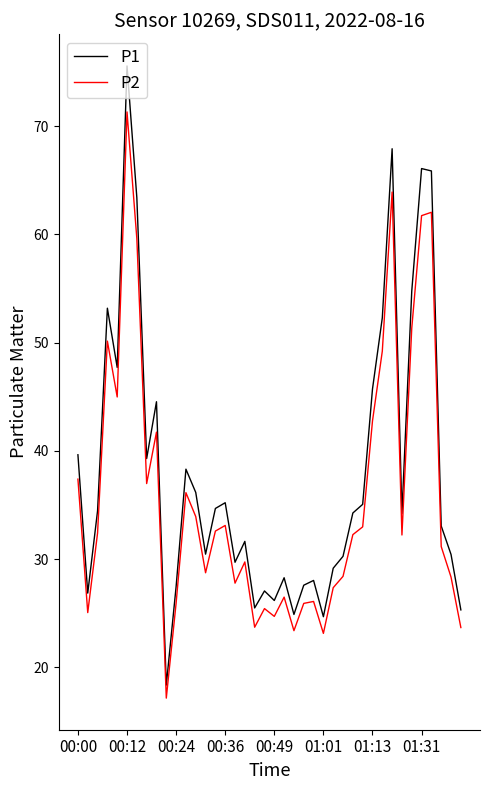

List the series in order of their overall mean, lowest first.

P2, P1